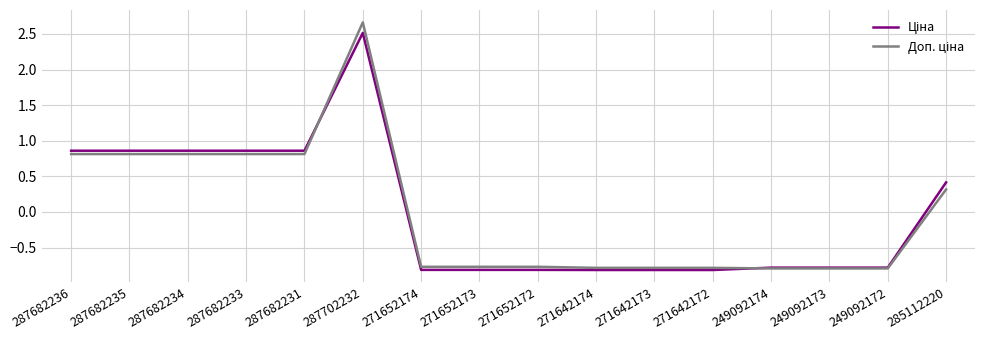

At which category is the sum across all series the highest?

287702232